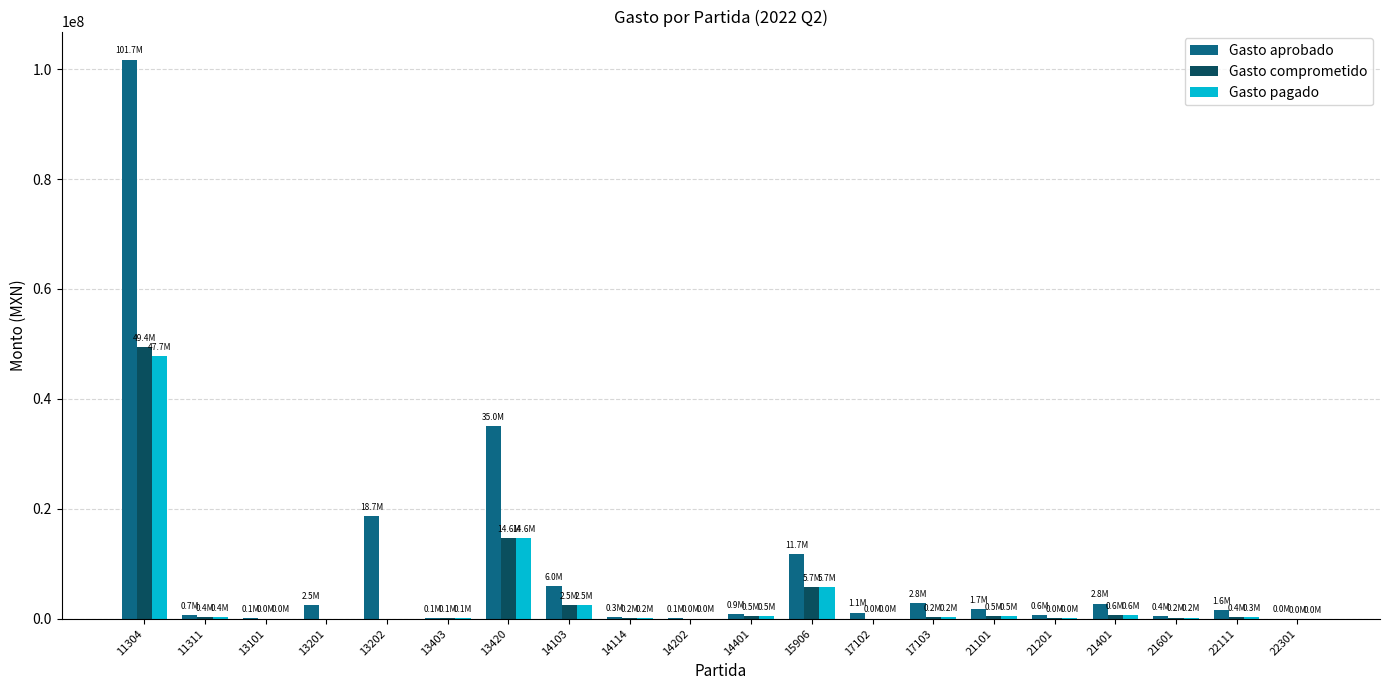

What is the sum of all Gasto comprometido values?

75394126.5